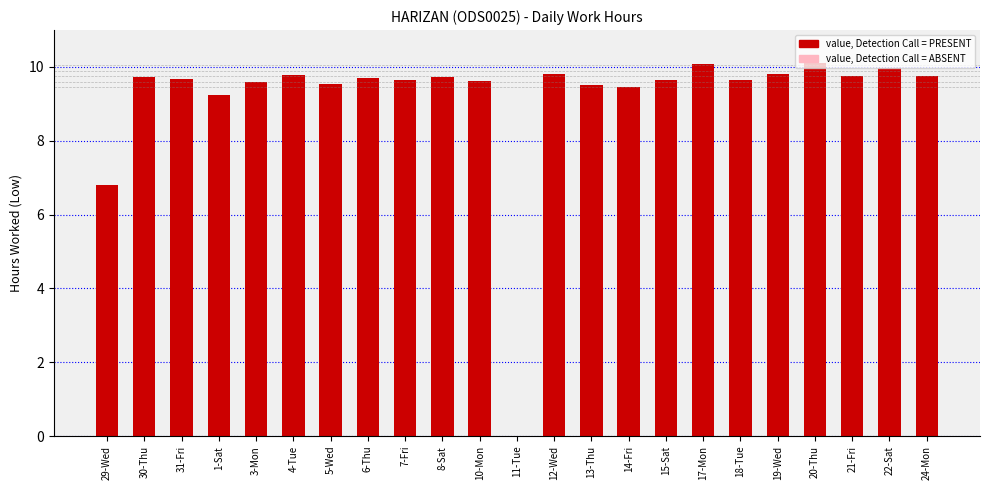

Between 15-Sat and 20-Thu, which is larger?

20-Thu